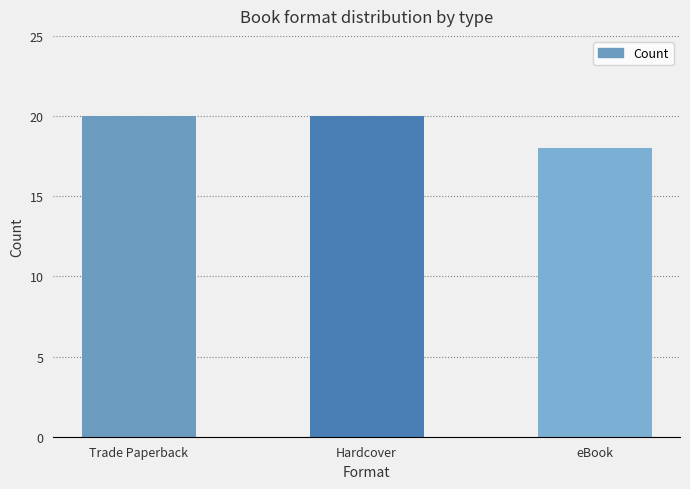

At which category does the chart reach its minimum across all series?

eBook